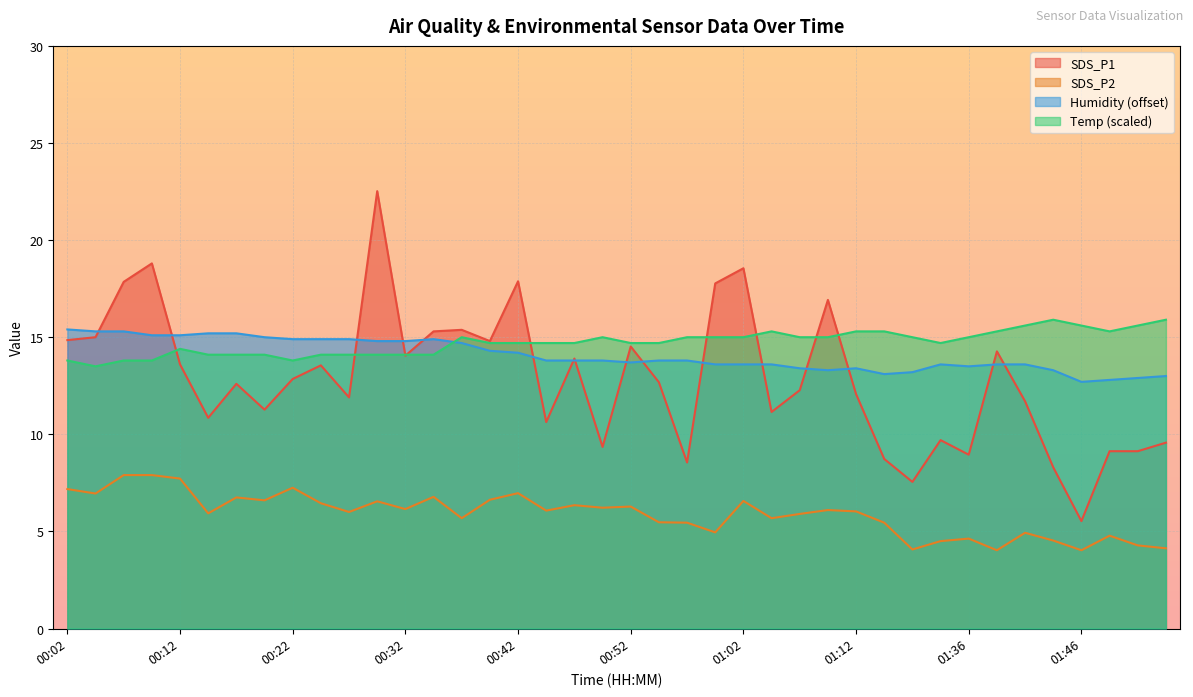

True or false: SDS_P1 and SDS_P2 cross at least once.

False